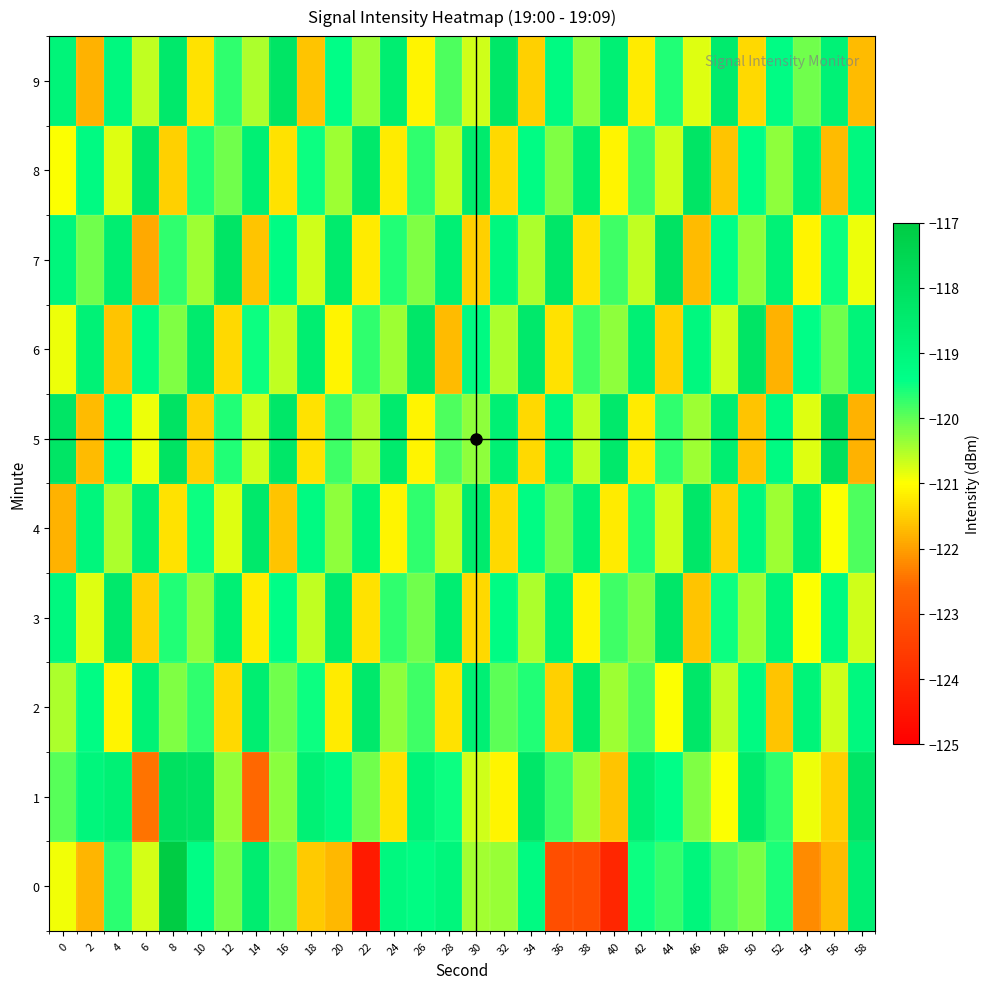

What is the smallest value displayed?

-124.4